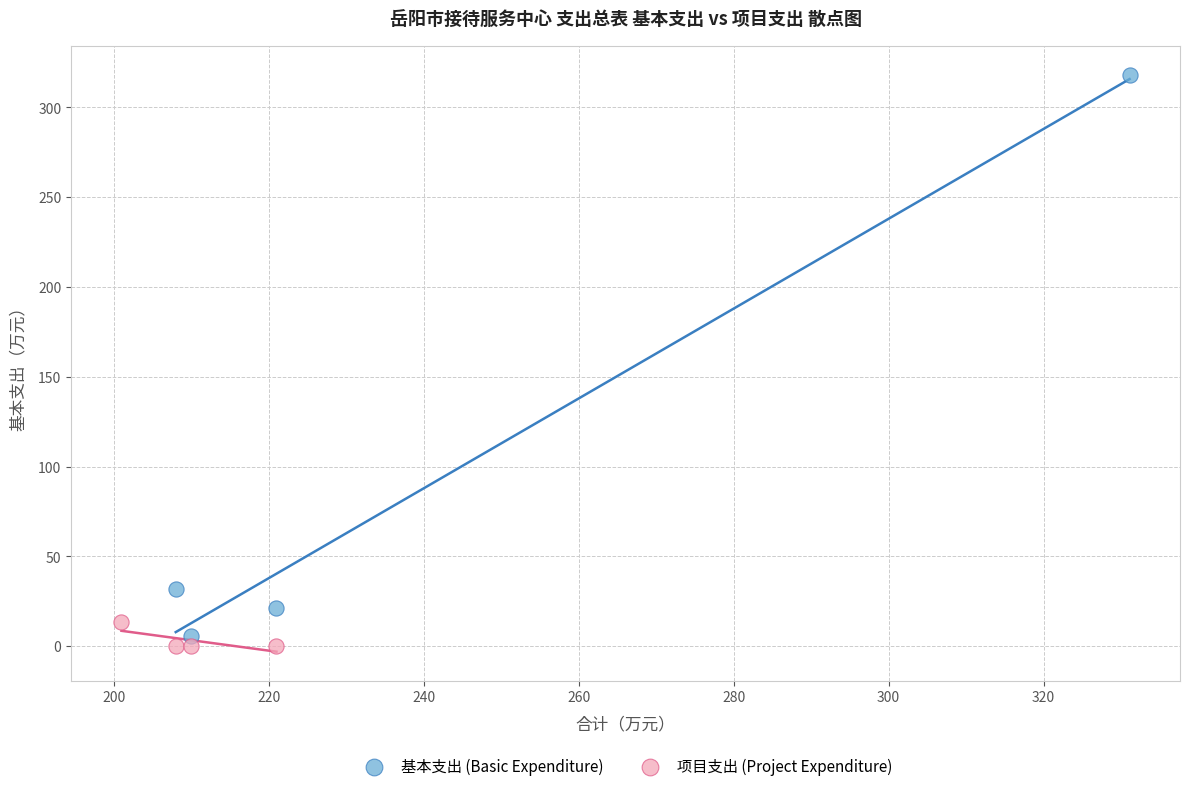

Which series has the largest Y range (max minus min)?

基本支出 (Basic Expenditure)